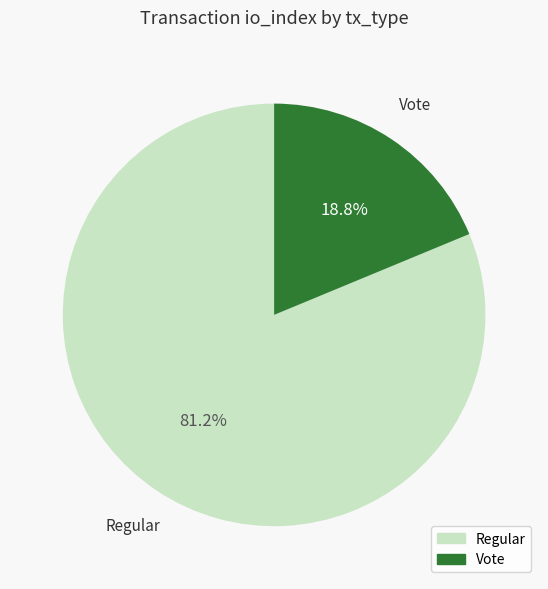

What percentage is the Vote slice, to the nearest percent?

19%